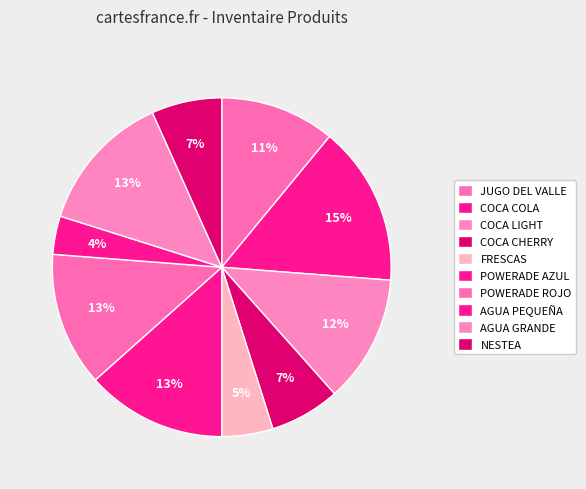

How much of the chart is everything except AGUA GRANDE?

86.6%